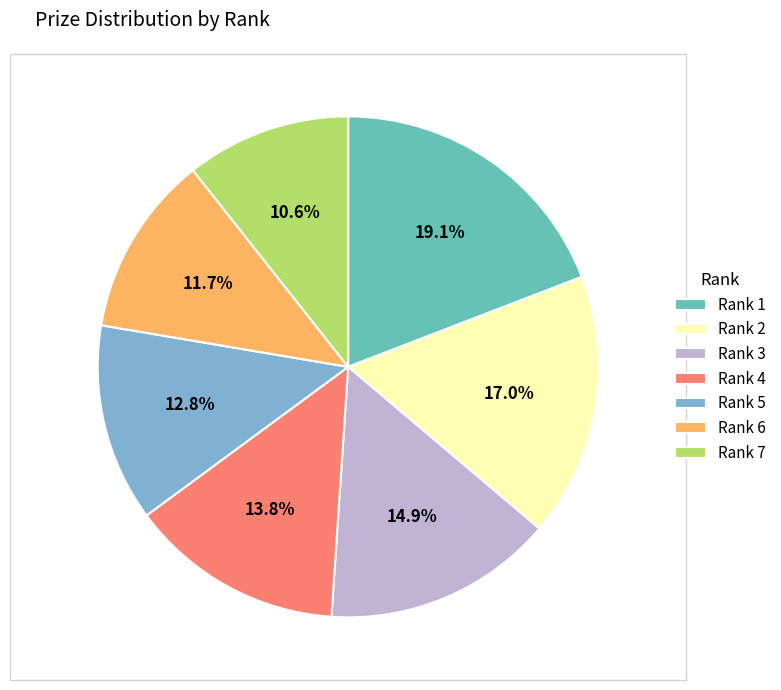

Does any single category account for the majority?

No